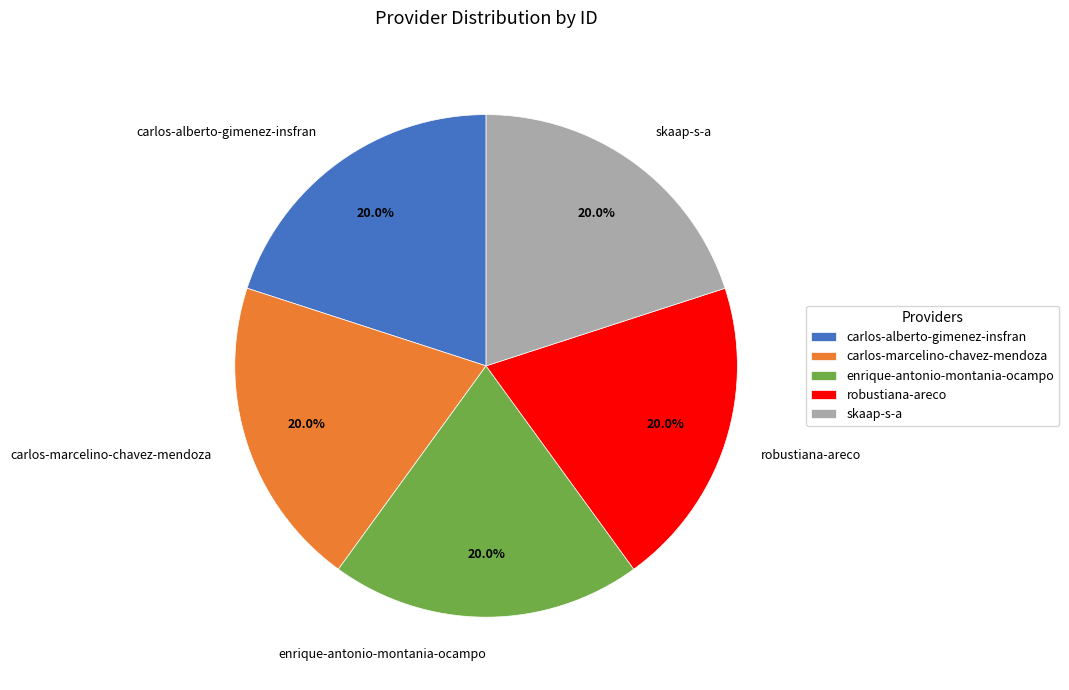

What is the ratio of the value at carlos-marcelino-chavez-mendoza to the value at enrique-antonio-montania-ocampo?

1.0